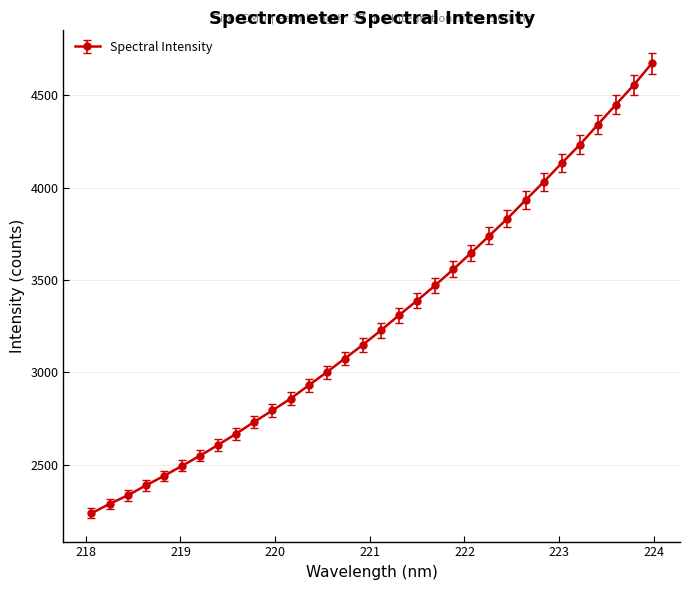

Does the chart display data point markers on the line(s)?

Yes